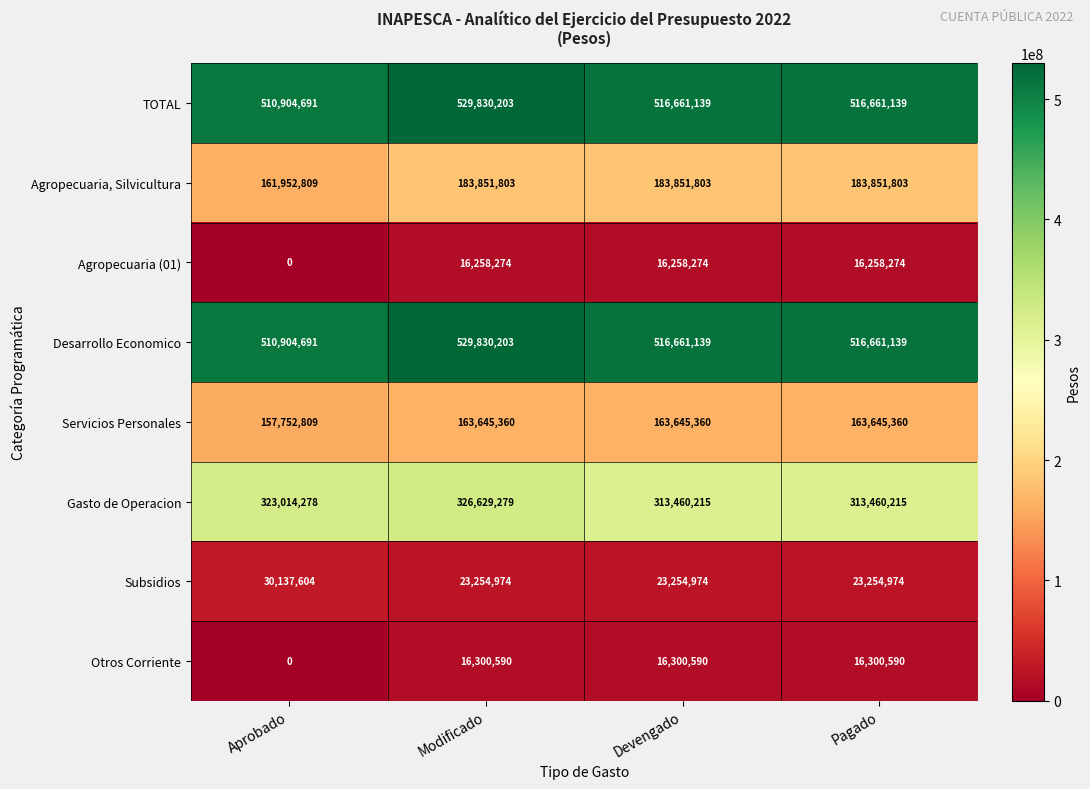

Count the number of categories in the chart.

4